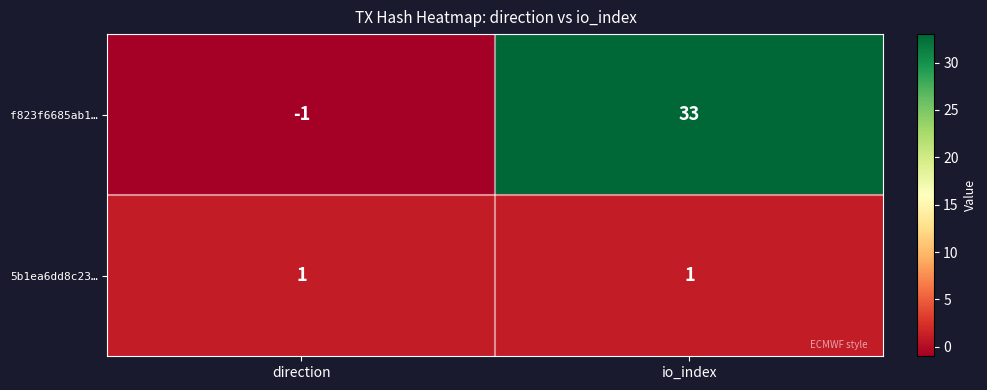

Reading left to right, list all the values displayed in this chart.

f823f6685ab1…: -1	33
5b1ea6dd8c23…: 1	1